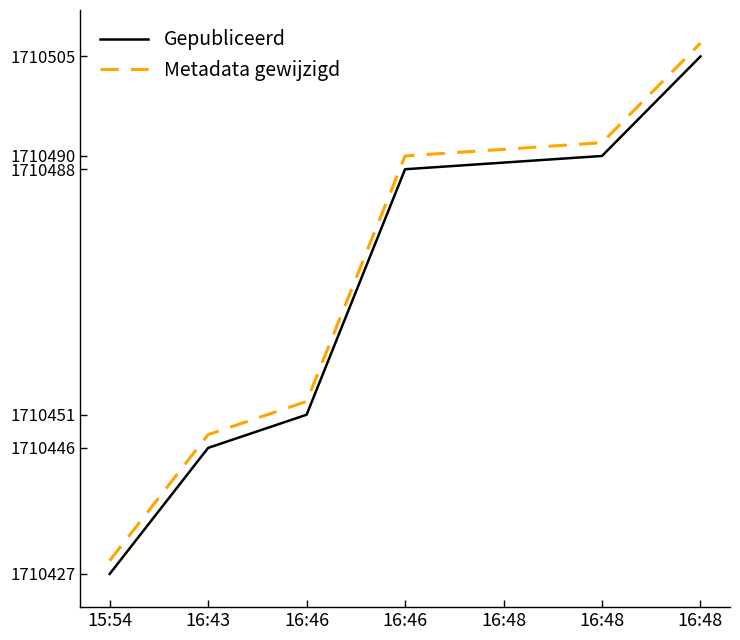

How many lines are shown in the chart?

2